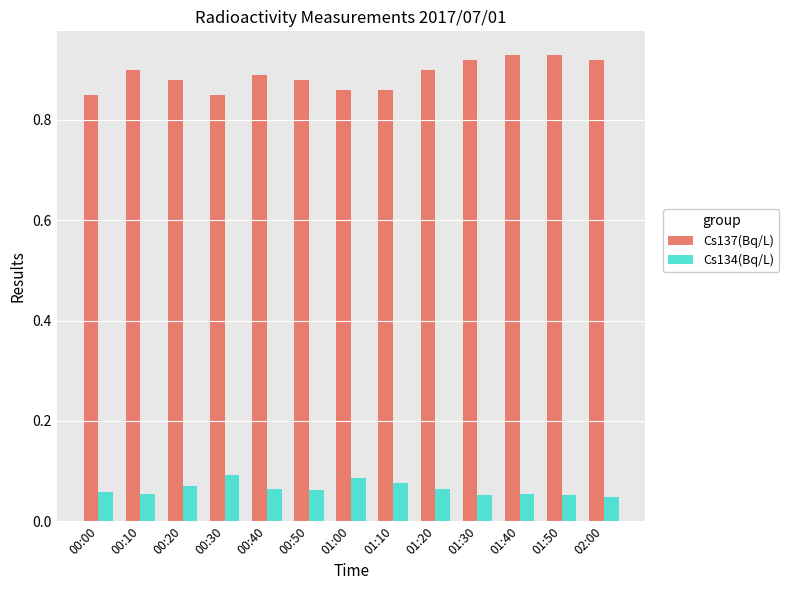

What is the sum of all Cs137(Bq/L) values?

11.6